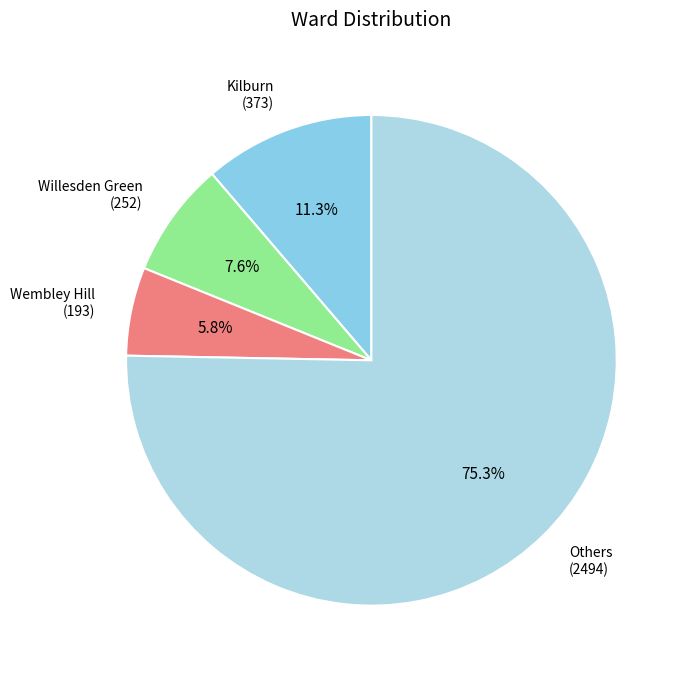

Which category has the smallest portion of the pie?

Wembley Hill